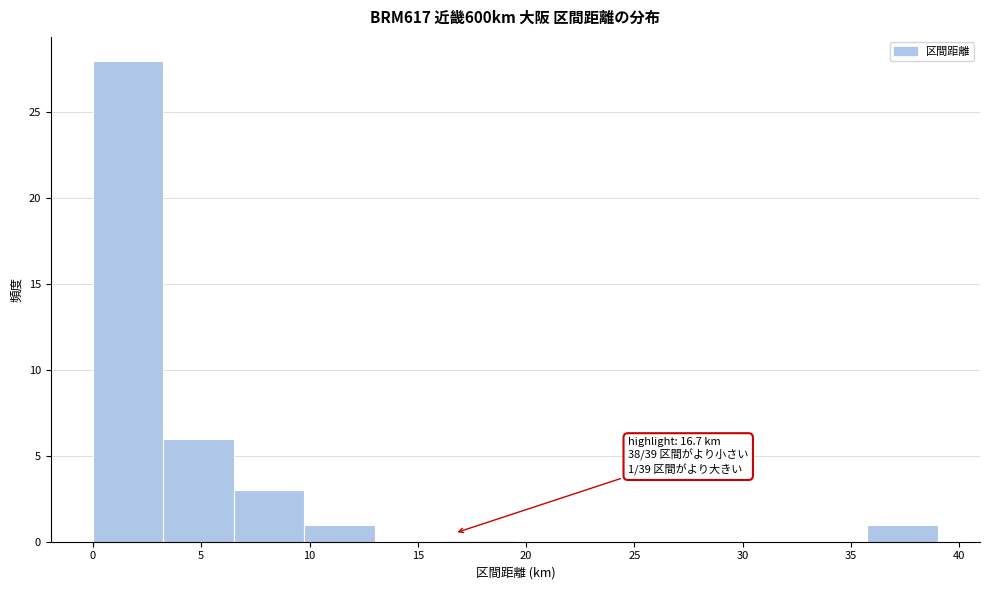

Over which range of the x-axis is the bar tallest?

0.00 to 3.25